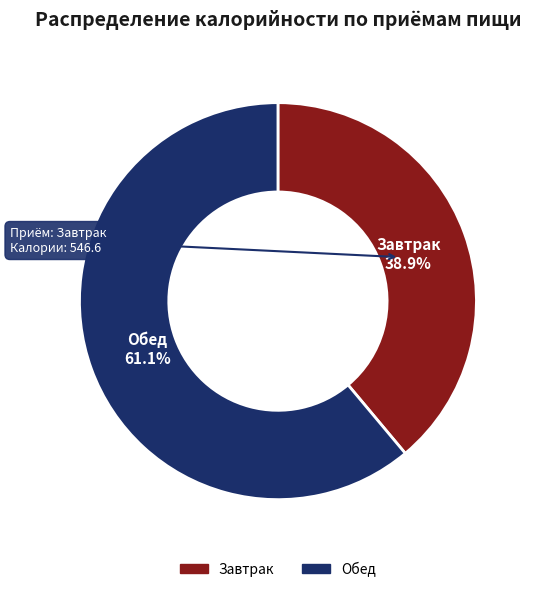

What is the ratio of the value at Обед to the value at Завтрак?

1.6